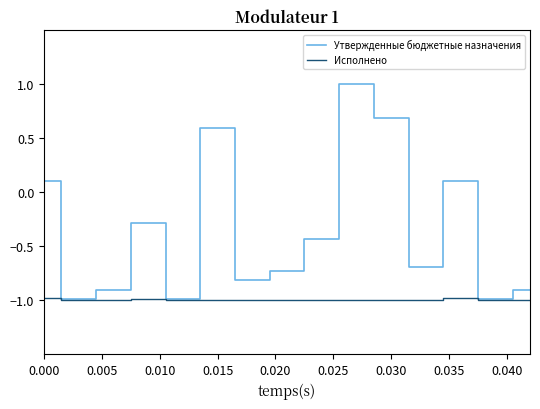

Which series has the largest total across all categories?

Утвержденные бюджетные назначения